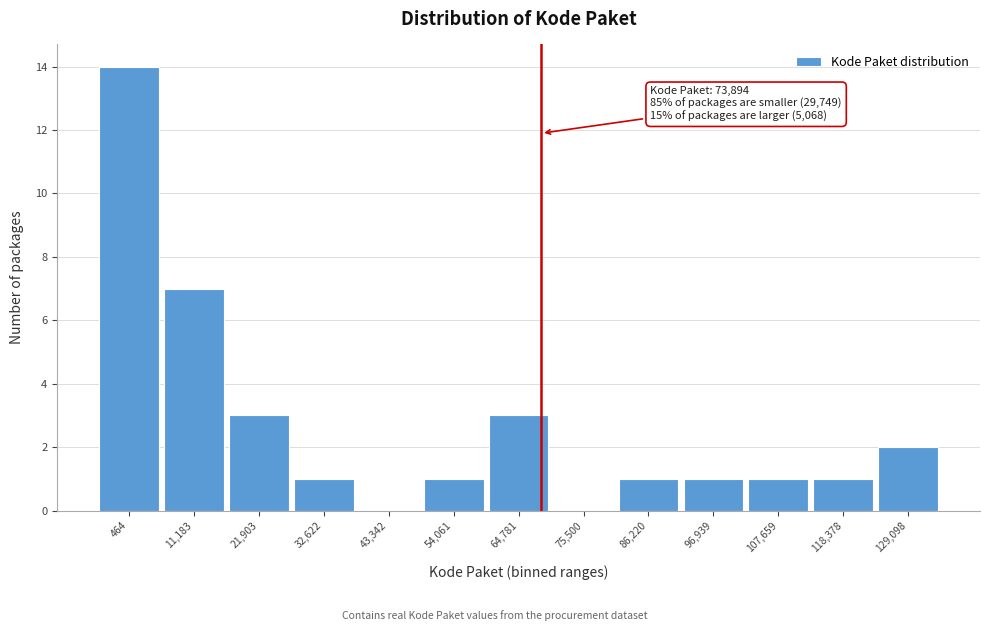

Reading left to right, transcribe all the data shown in this chart.

464=14	11,183=7	21,903=3	32,622=1	43,342=0	54,061=1	64,781=3	75,500=0	86,220=1	96,939=1	107,659=1	118,378=1	129,098=2